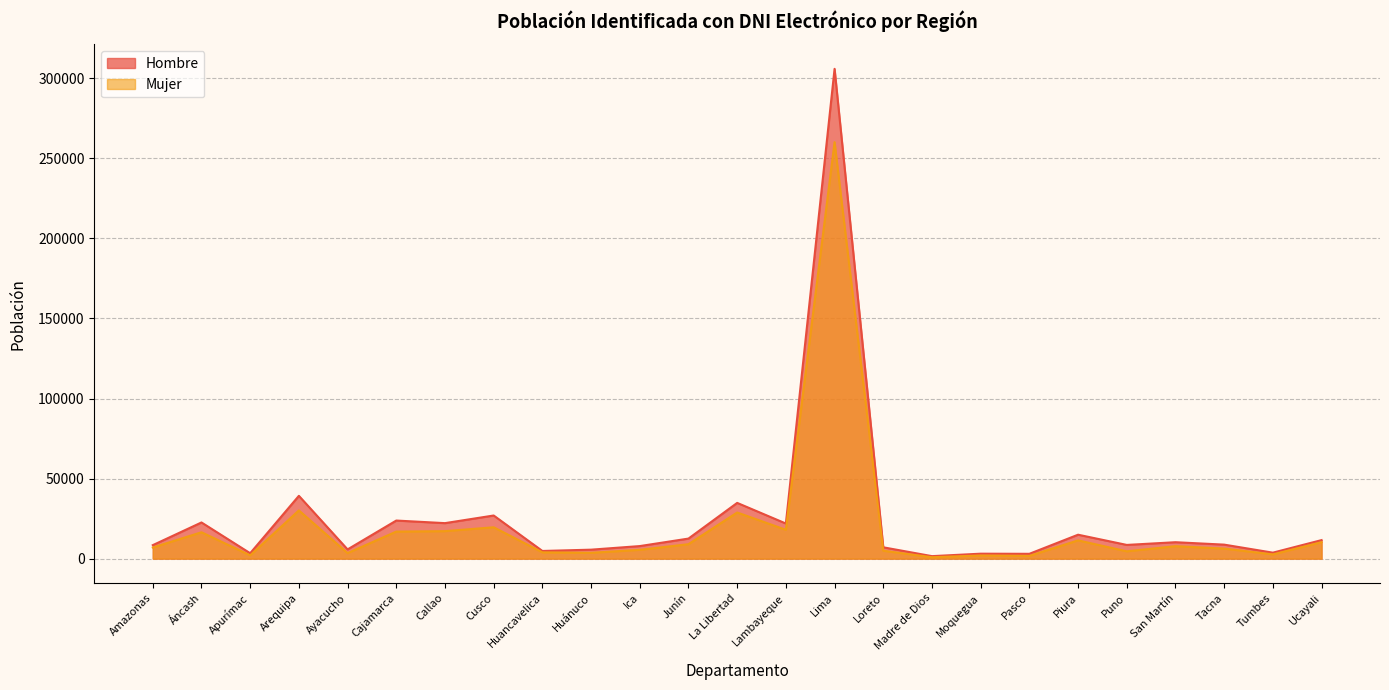

At which category is the sum across all series the highest?

Lima